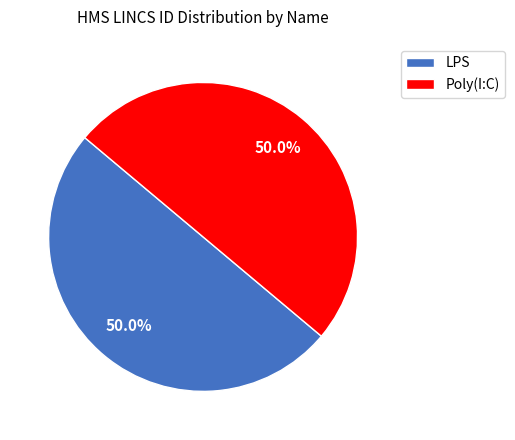

What percentage is NOT represented by LPS?

50.0%